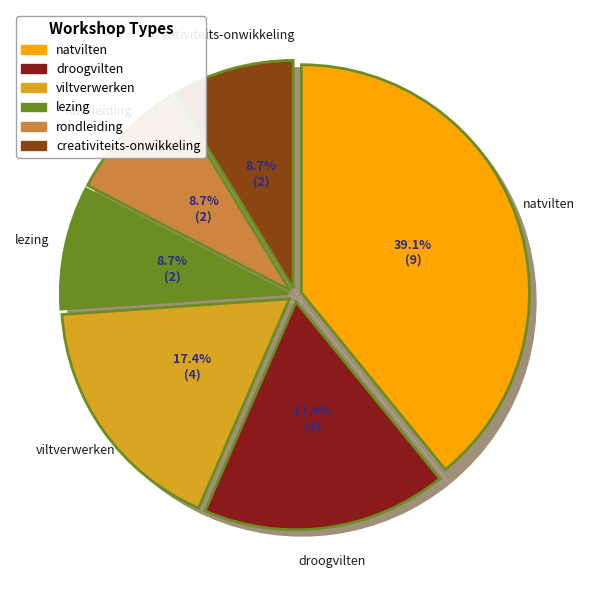

Is the sum of viltverwerken and rondleiding greater than half?

No